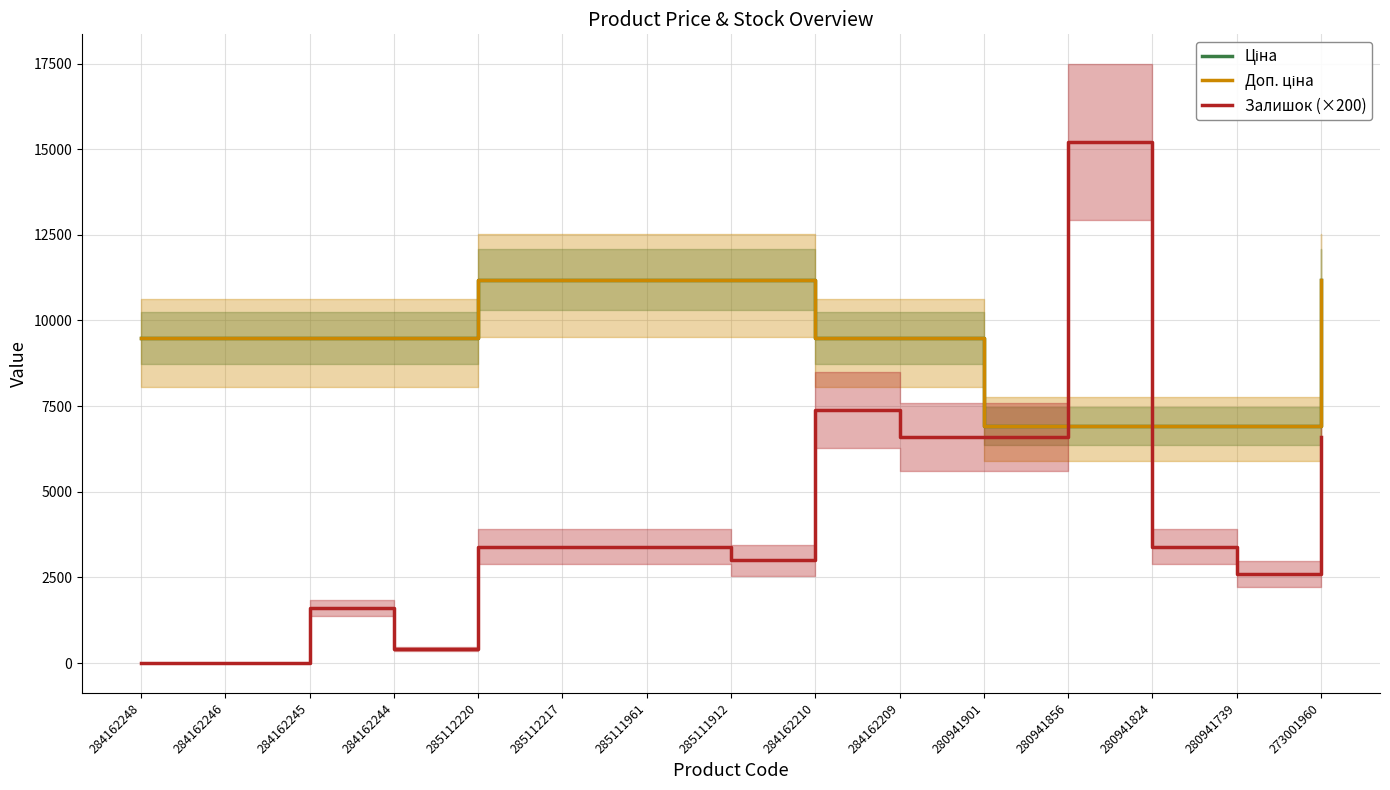

What is the minimum value for Ціна?

6925.7